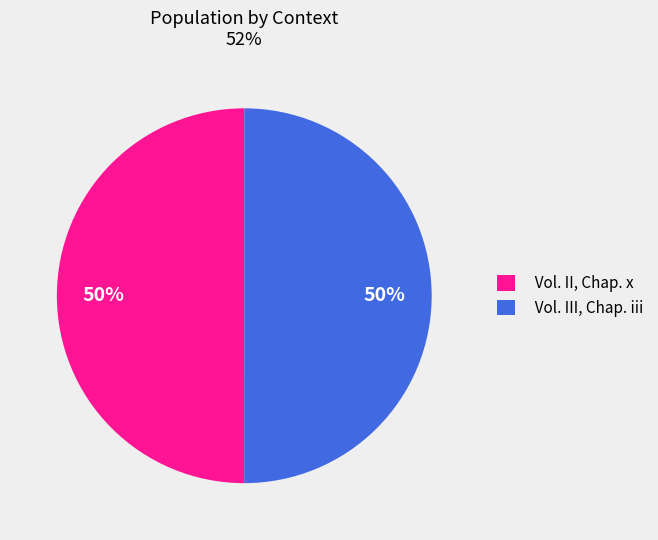

Count the number of slices in the pie.

2